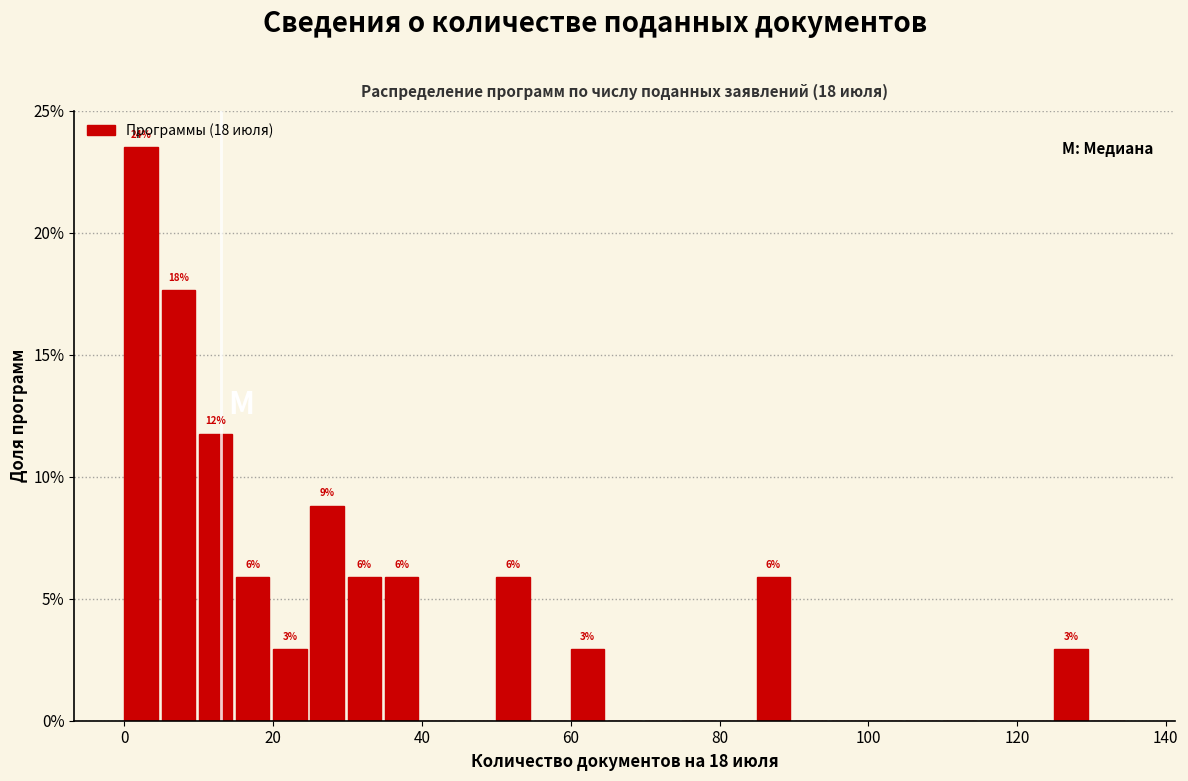

Around what value on the x-axis is the tallest bar? Give the approximate position of its centre, as read against the axis.

2